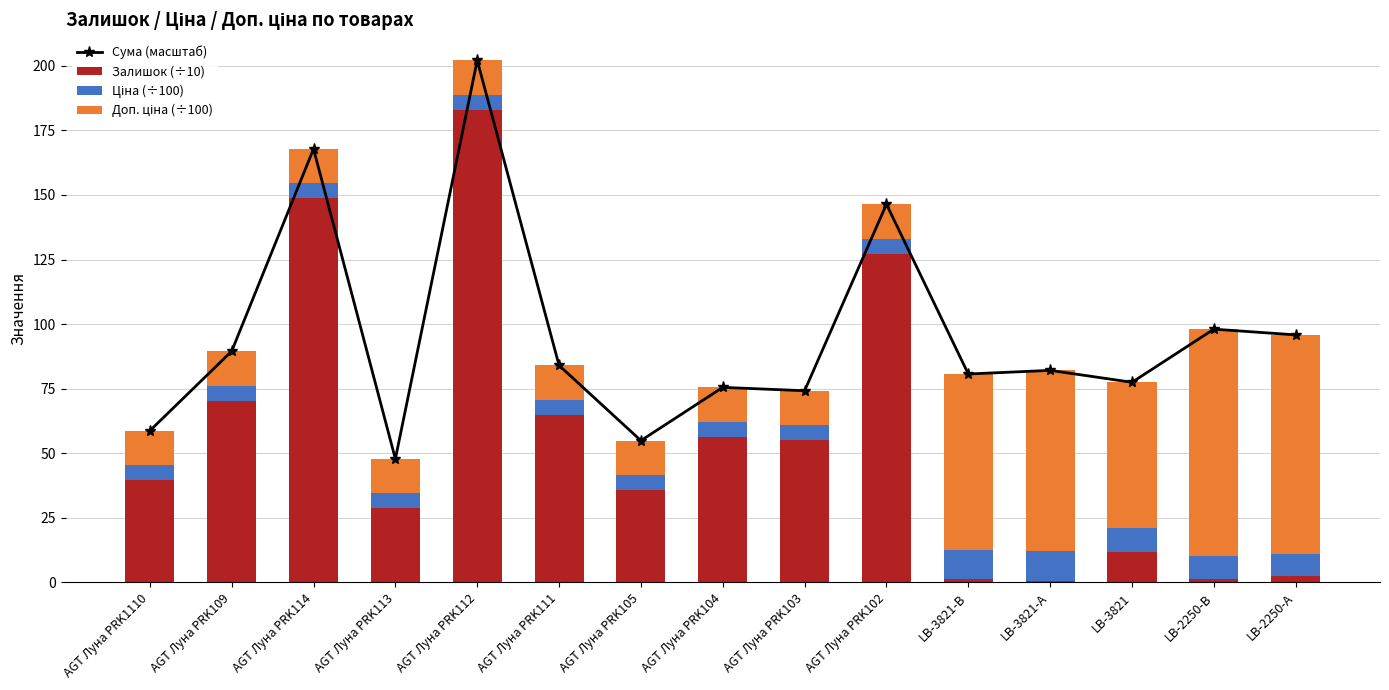

What is the difference between the maximum and minimum values in the Ціна (÷100) series?

5.9